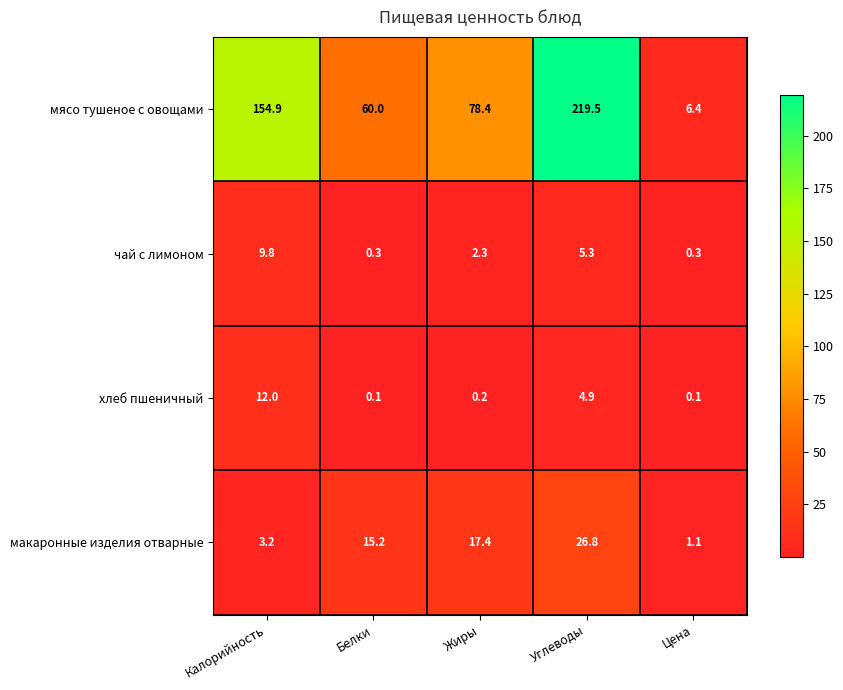

Which series changed the most between Калорийность and Цена?

мясо тушеное с овощами